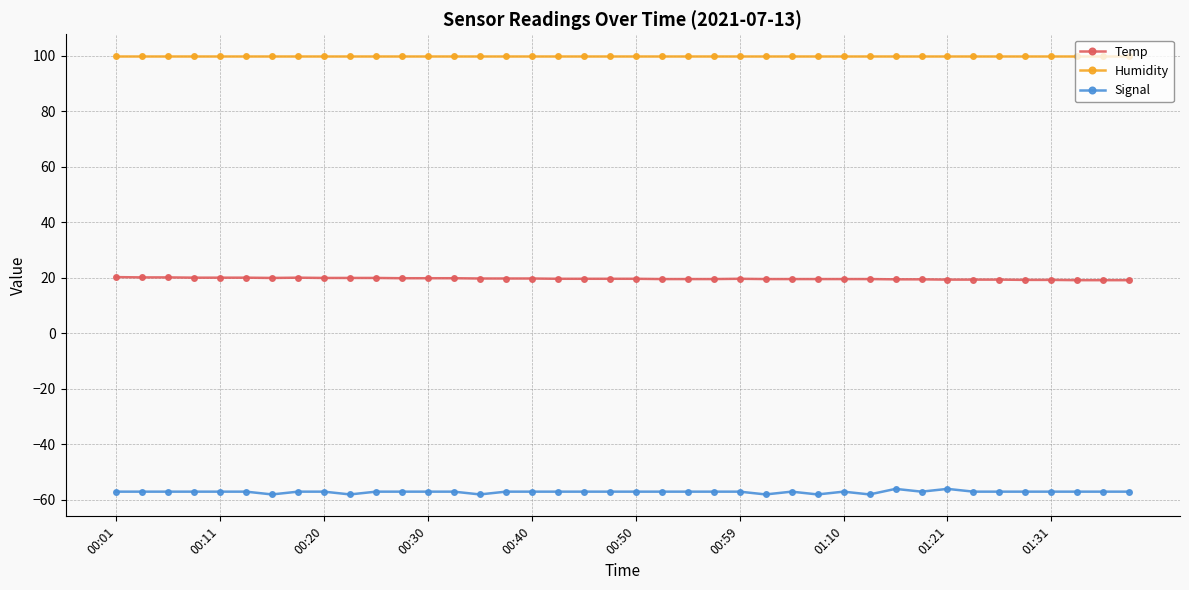

What is the difference between the maximum and minimum values in the Signal series?

2.0